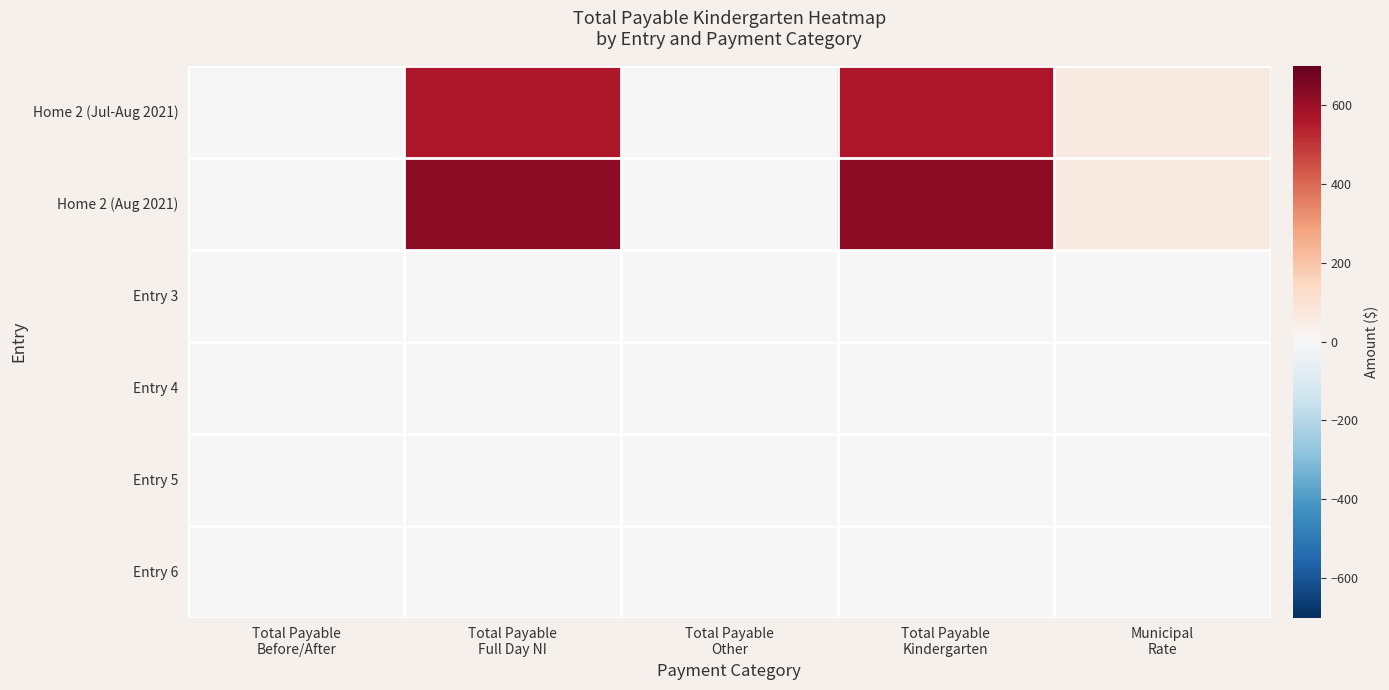

What is the spread (max minus min) of values at Municipal
Rate?

62.8